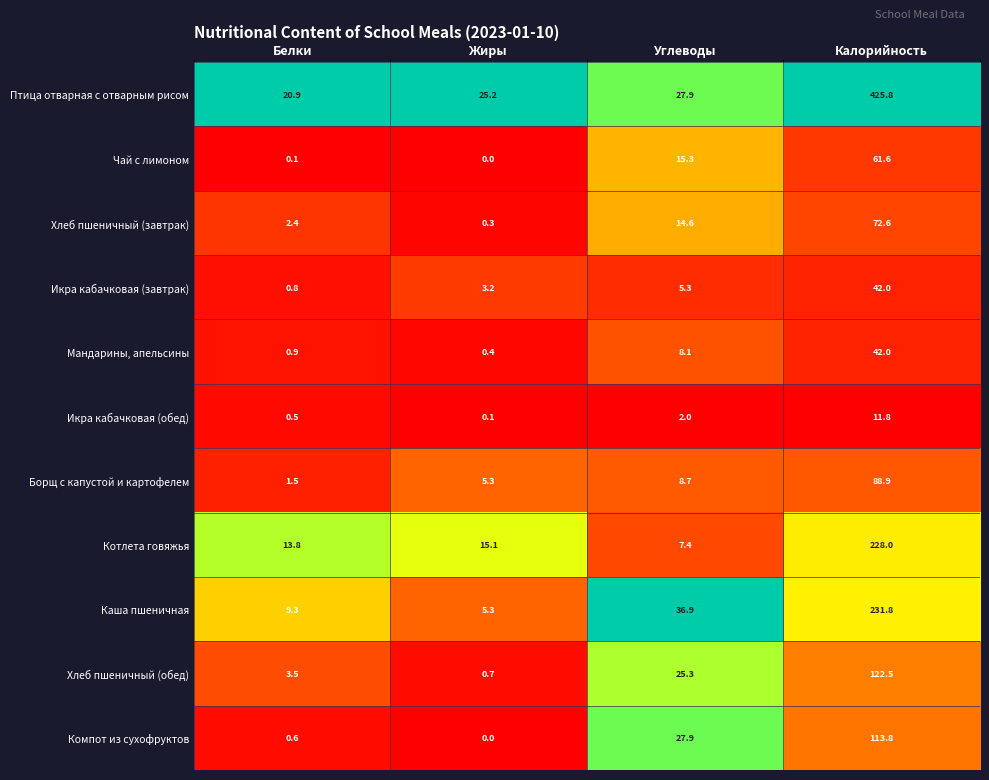

What is the difference between the Хлеб пшеничный (завтрак) values at Углеводы and Калорийность?

58.0